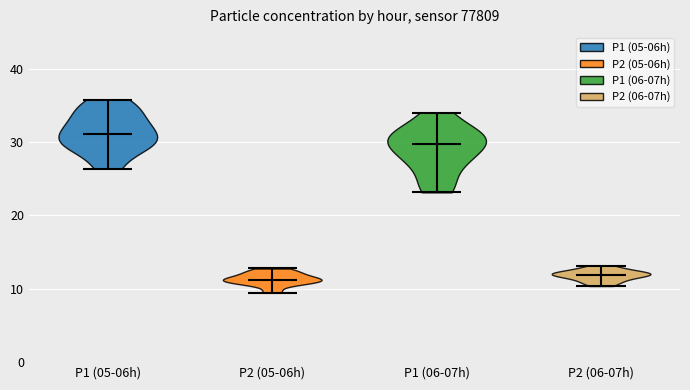

What is the lowest point the violin for P1 (05-06h) reaches on the y-axis? The values are not printed on the chart, so give them approximately, as read against the axis.

26